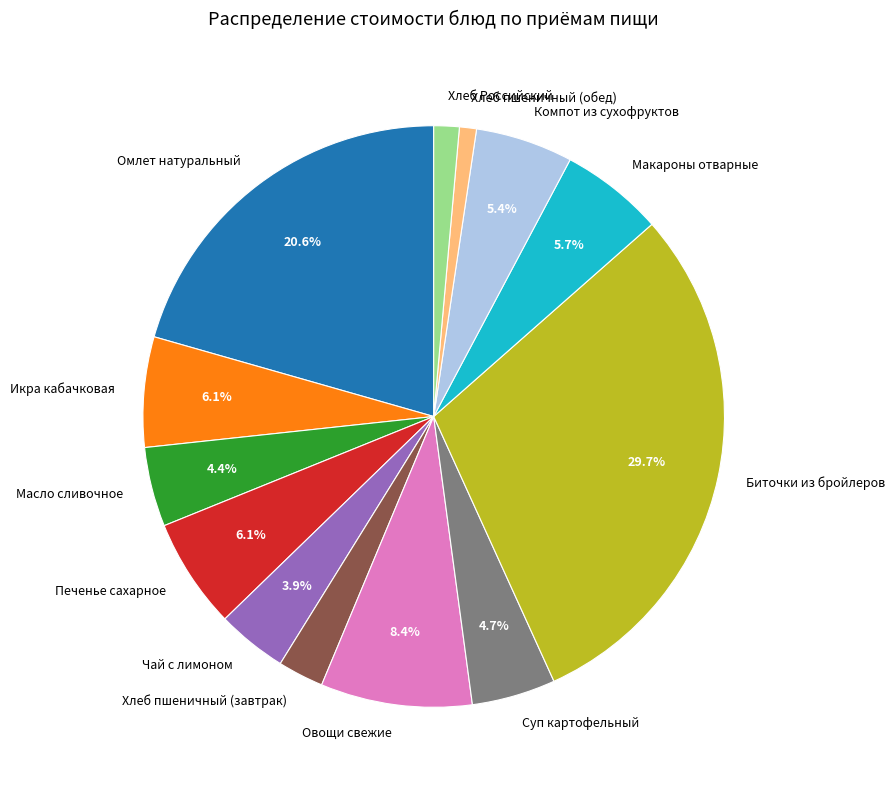

What portion of the pie excludes Чай с лимоном?

96.1%